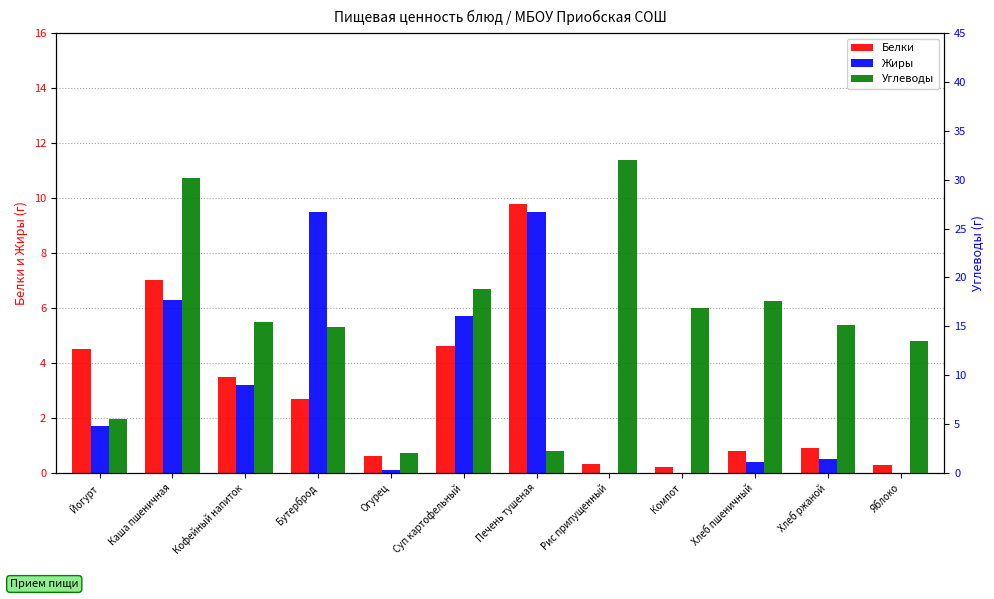

At which category does the chart reach its minimum across all series?

Рис припущенный